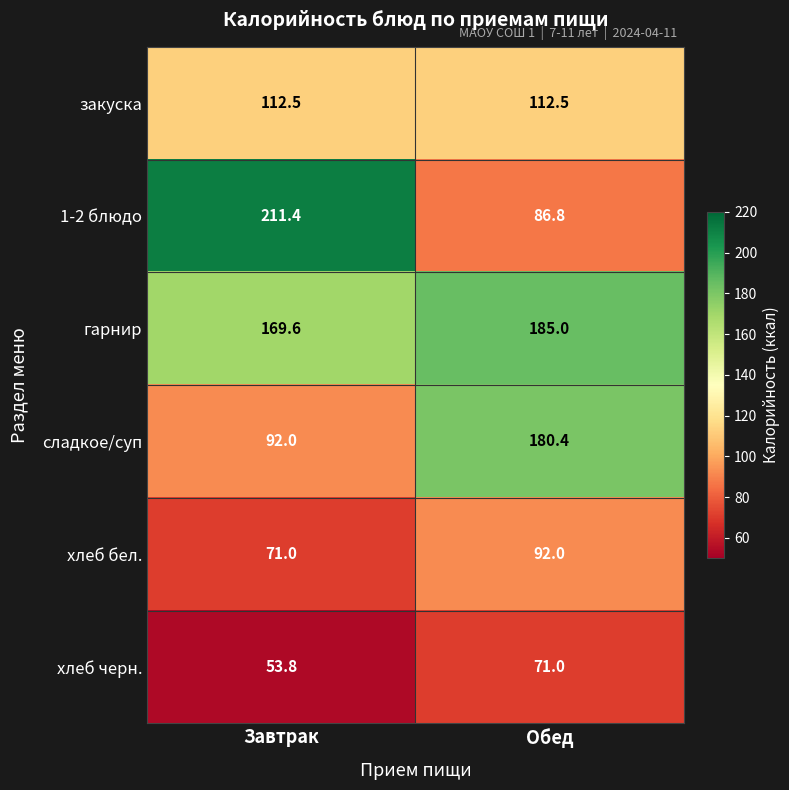

At how many categories does at least one series exceed 166?

2